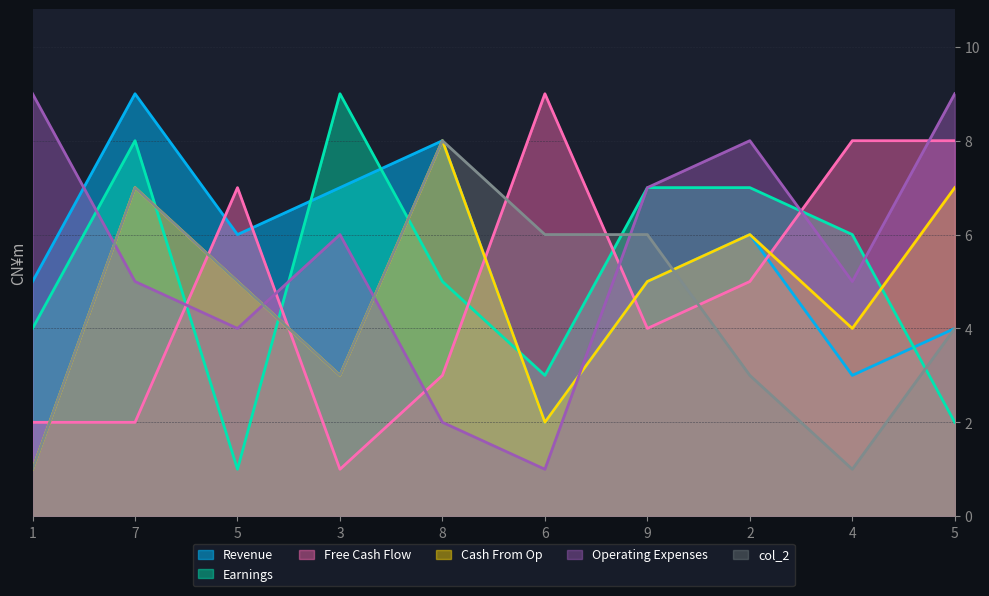

What is the lowest value of the col_6 series?

1